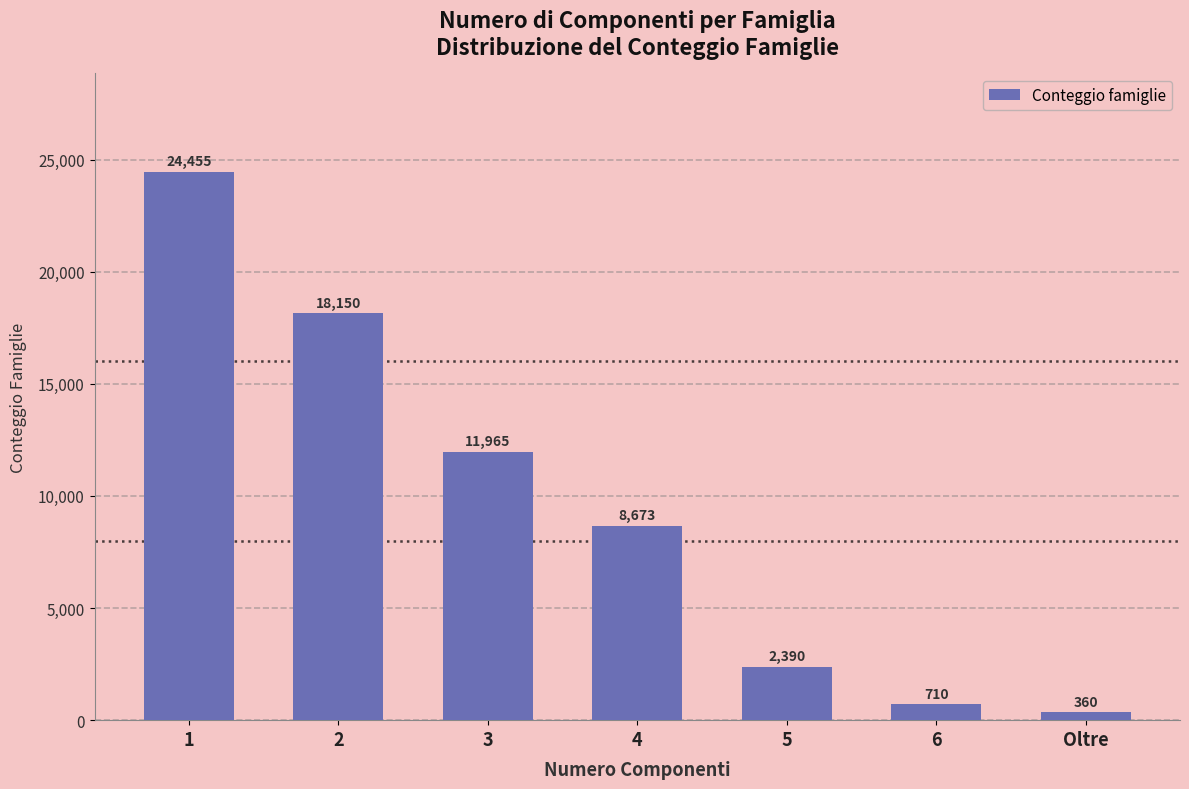

List the labels in order of value, smallest first.

Oltre, 6, 5, 4, 3, 2, 1